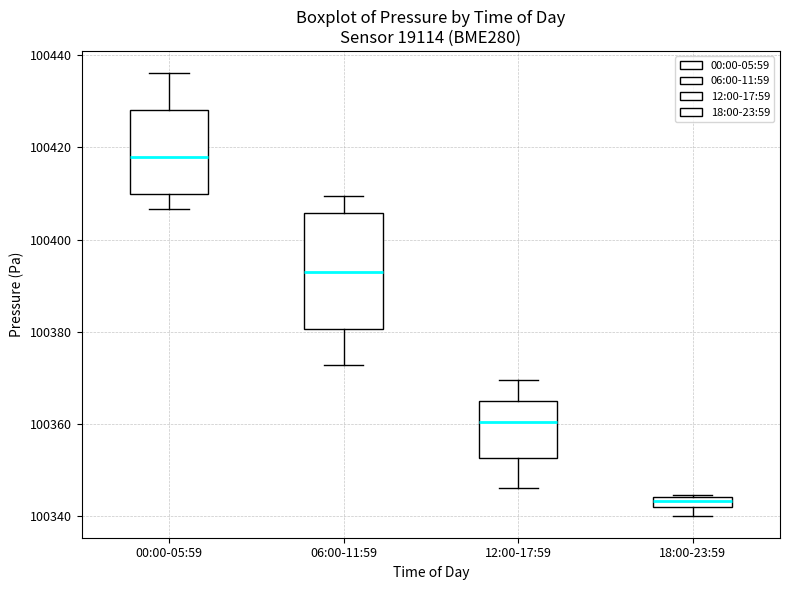

Which box has the lowest median line?

18:00-23:59